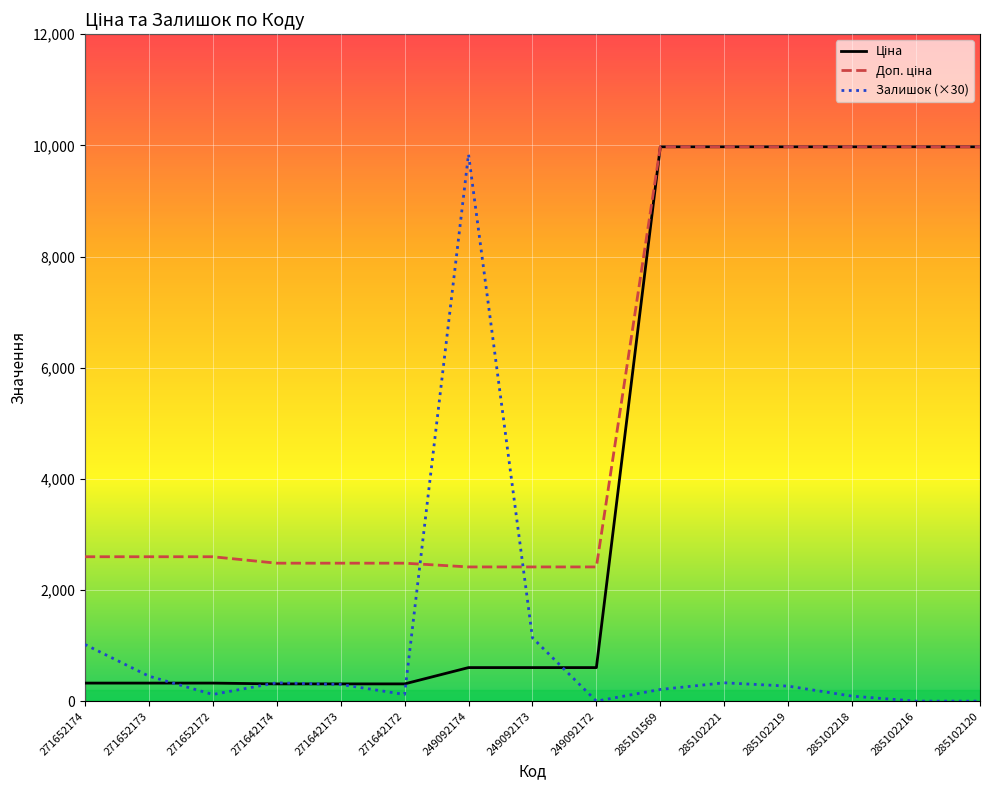

The Залишок (×30) series shows 300.0 at 271642173. True or false?

True